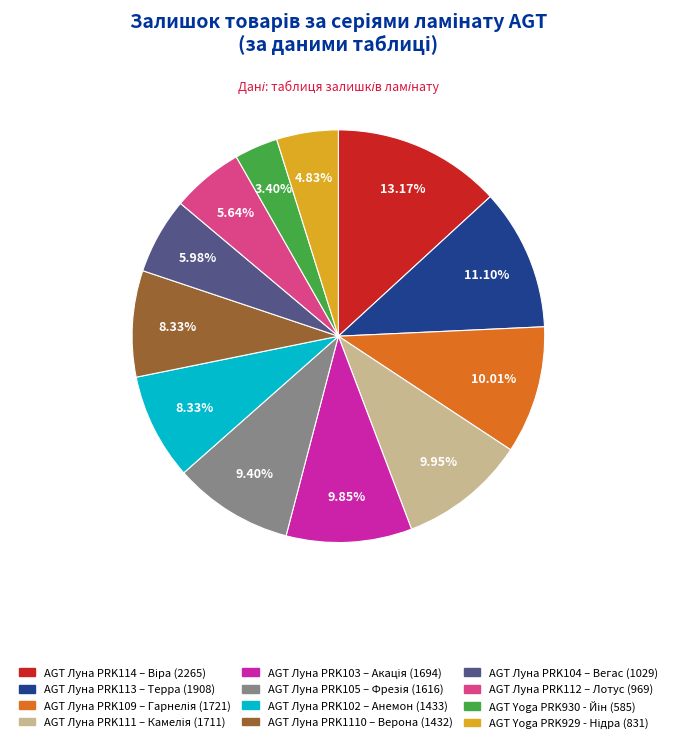

Is it true that AGT Луна PRK113 – Терра is 17% of the pie?

False